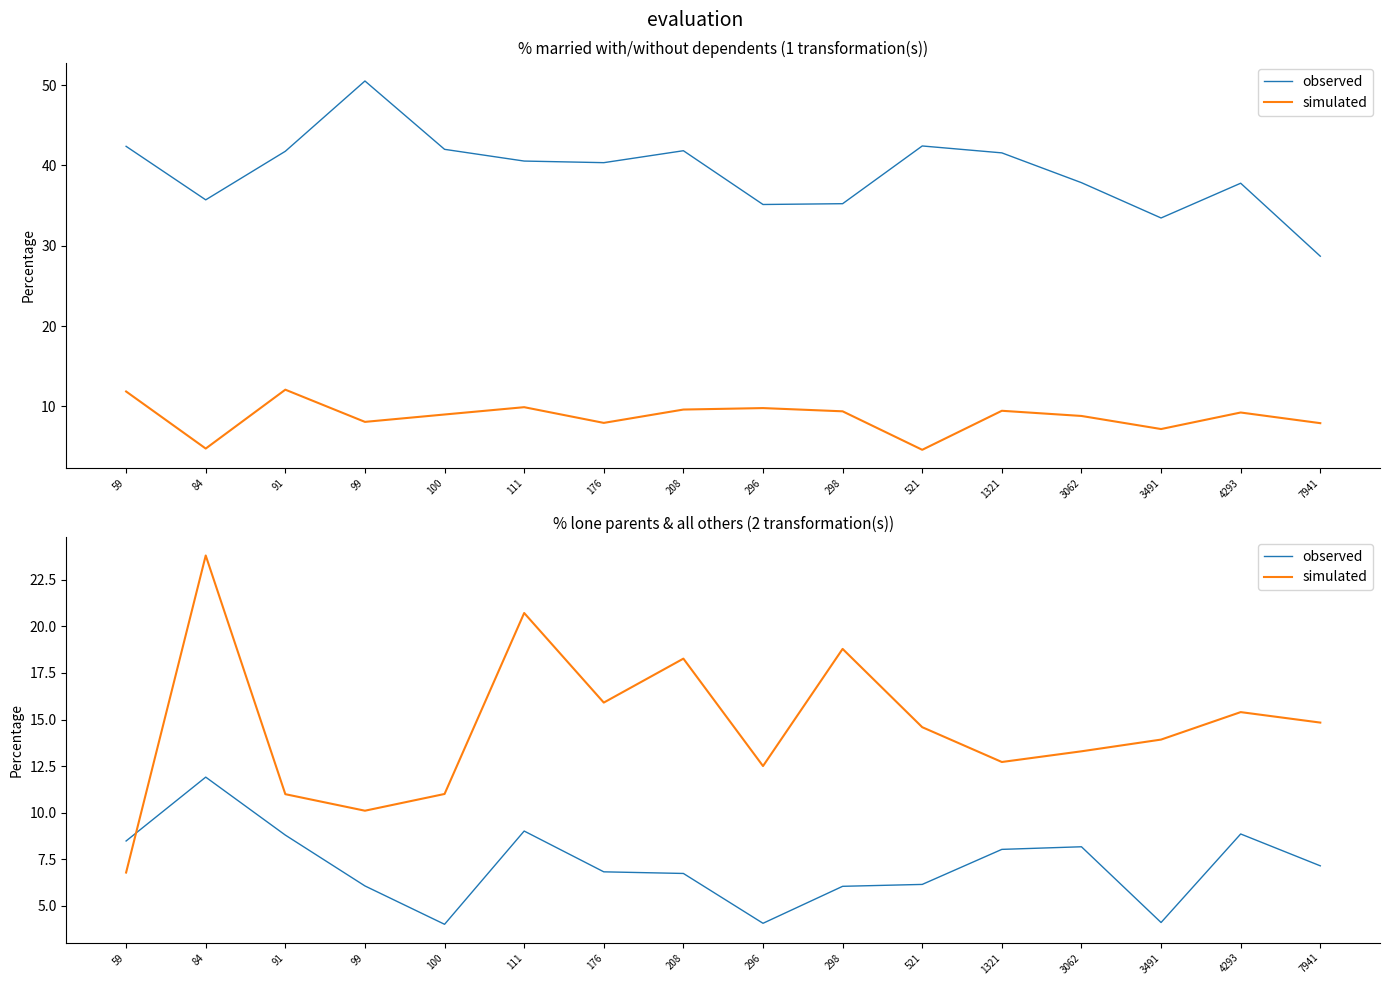

Reading right to left, extract all data points from this chart.

observed: 7.1	8.9	4.1	8.2	8.0	6.1	6.0	4.1	6.7	6.8	9.0	4.0	6.1	8.8	11.9	8.5
simulated: 14.8	15.4	13.9	13.3	12.7	14.6	18.8	12.5	18.3	15.9	20.7	11.0	10.1	11.0	23.8	6.8